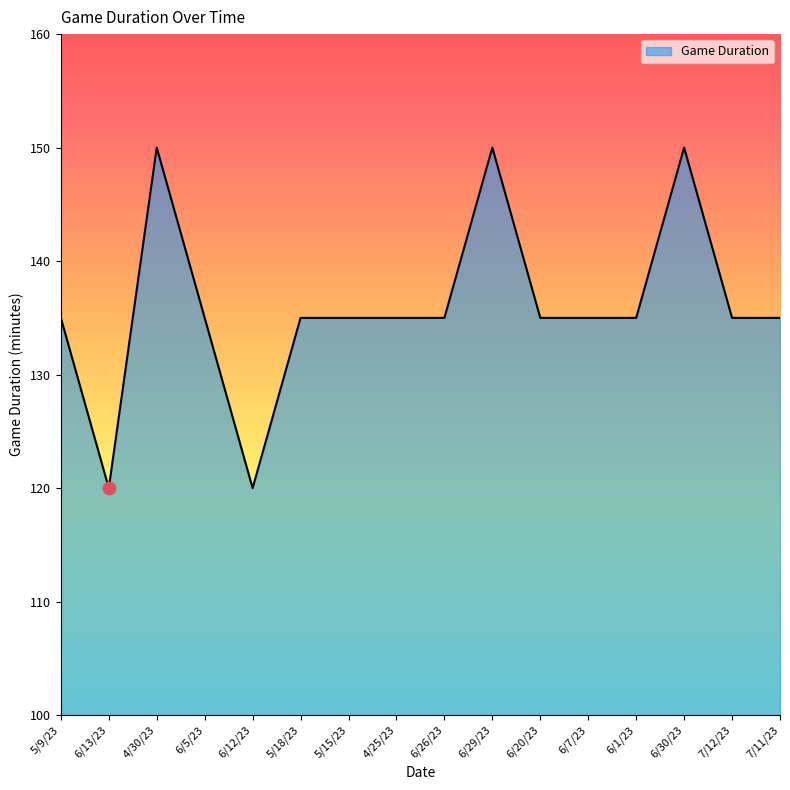

What is the ratio of the value at 7/12/23 to the value at 6/1/23?

1.0